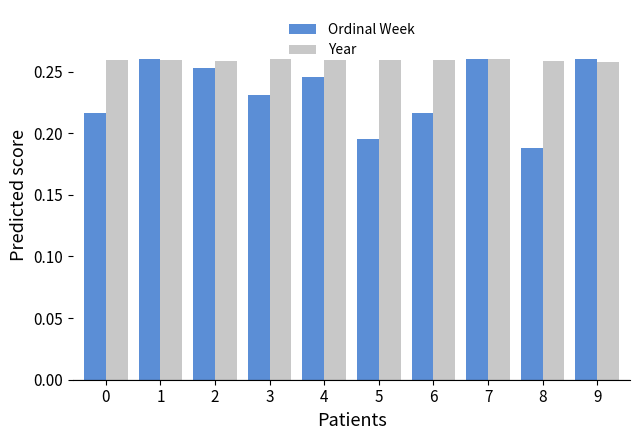

Rank the series by their average value, from lowest to highest.

Ordinal Week, Year